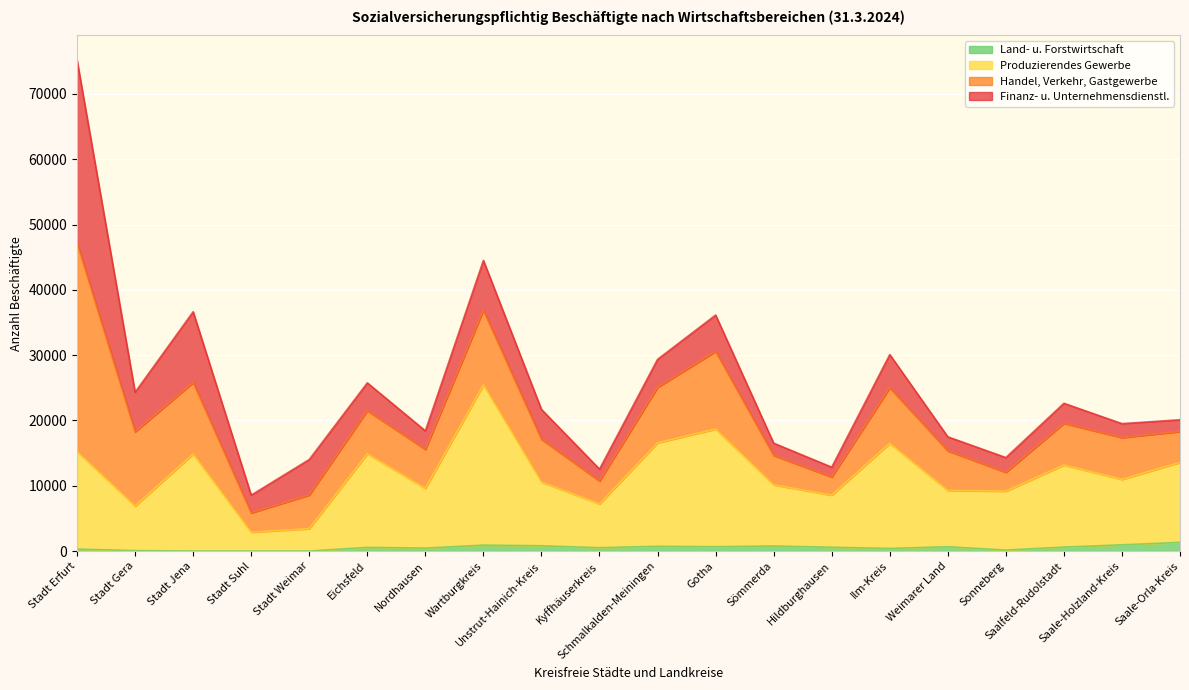

What is the difference between the maximum and second lowest values in the Land- u. Forstwirtschaft series?

1330